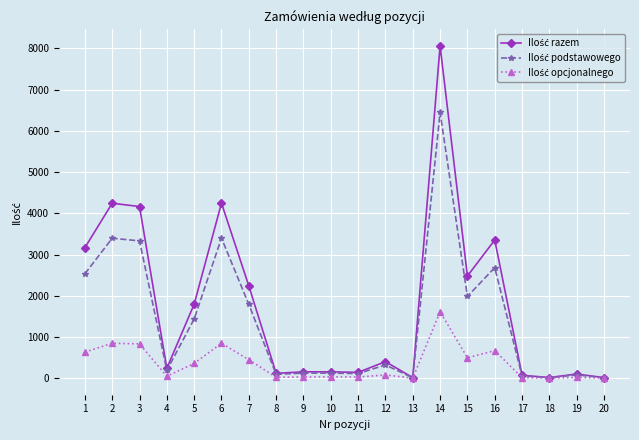

What is the greatest value displayed?

8059.0